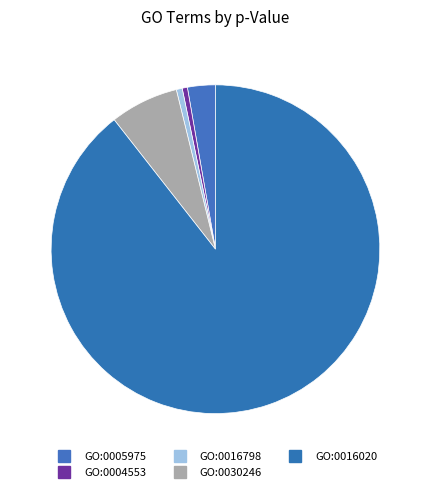

How much of the chart is everything except GO:0005975?

97.3%